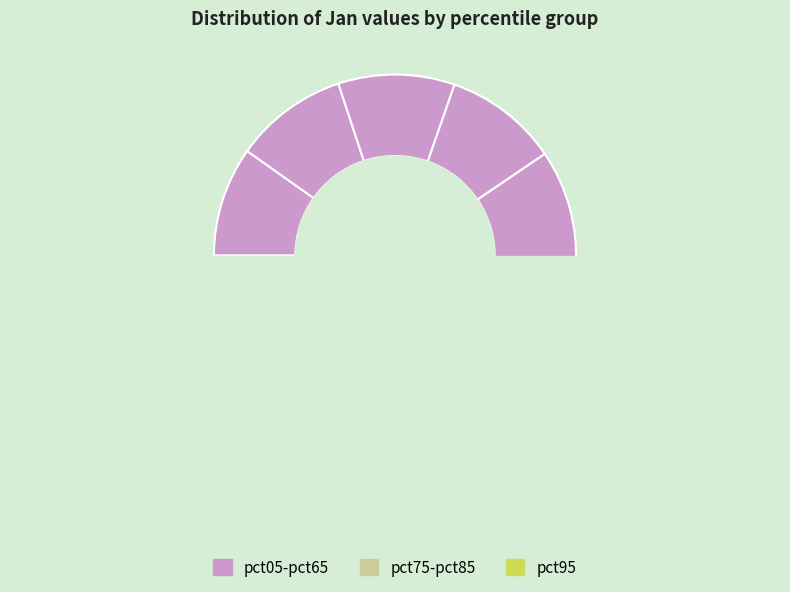

Rank the categories by value from lowest to highest.

pct95, pct85, pct05, pct75, pct15, pct35, pct65, pct25, pct55, pct45